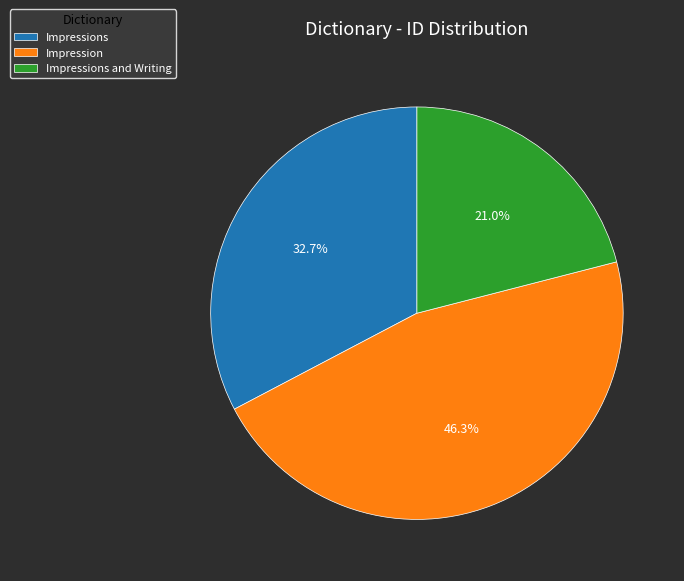

Approximately how many times larger is the value at Impression compared to Impressions?

1.4